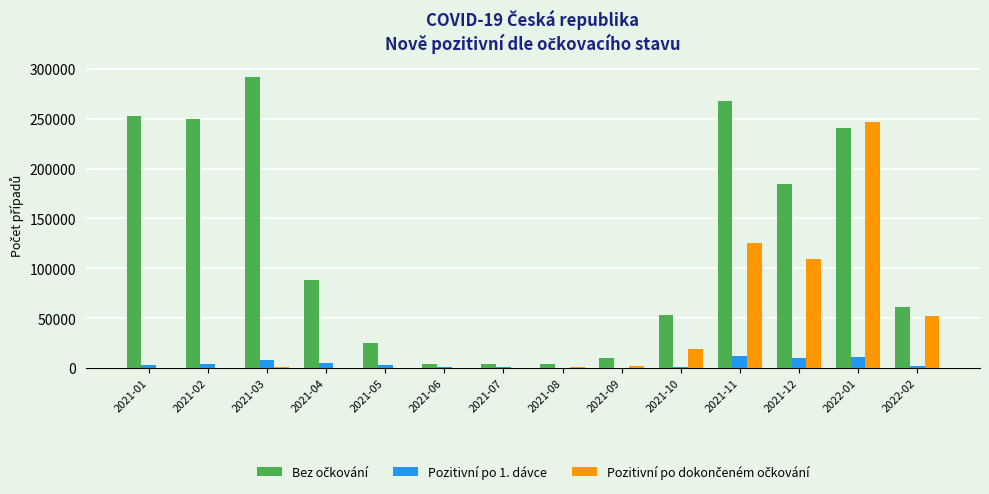

What is the maximum value shown in the chart?

291458